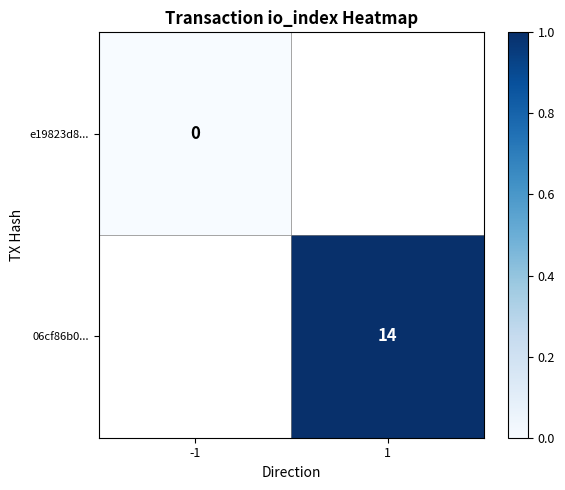

The 06cf86b0... series shows 6 at 1. True or false?

False